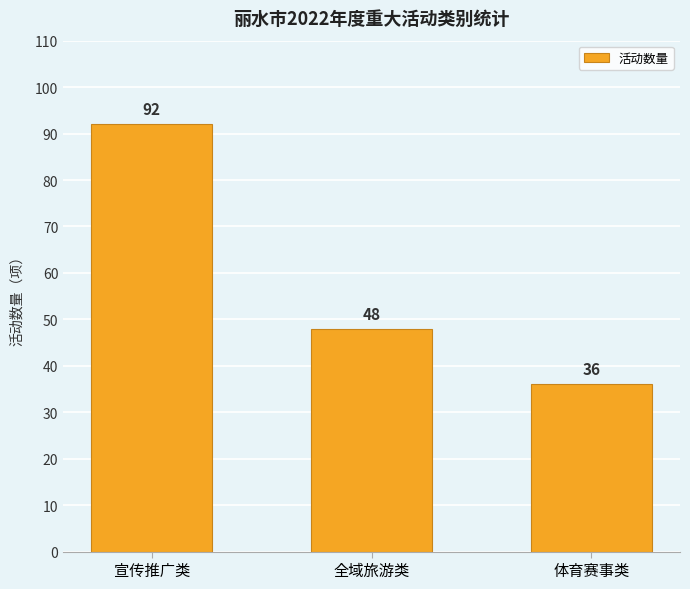

Reading left to right, what are all the values shown in this chart?

92	48	36